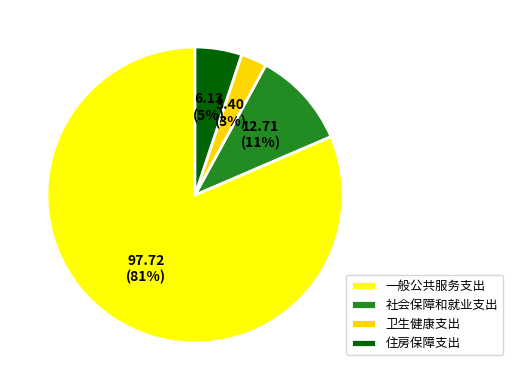

How many slices are in this pie chart?

4